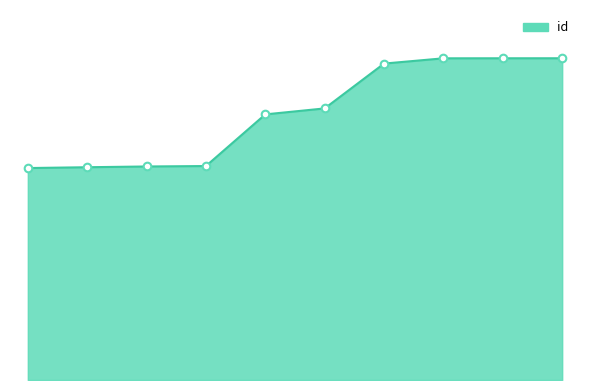

Is this an area chart (filled region under the line)?

Yes